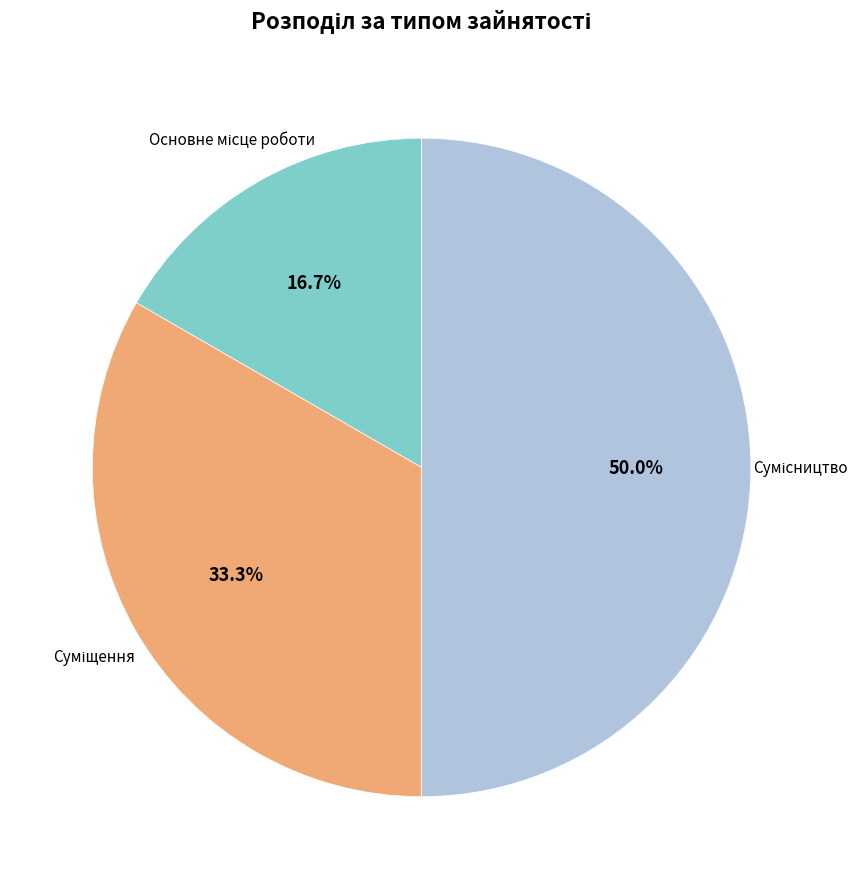

Approximately how many times larger is the value at Суміщення compared to Сумісництво?

0.7